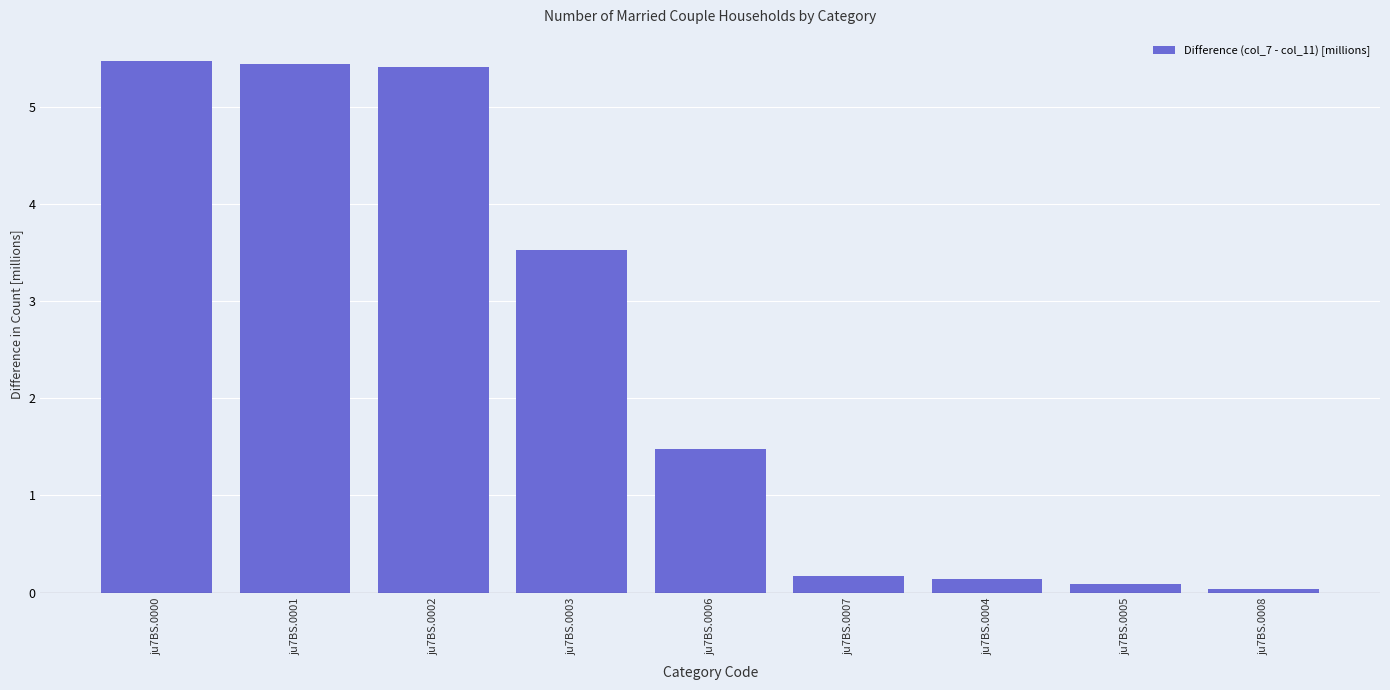

How many bars are there in total?

9